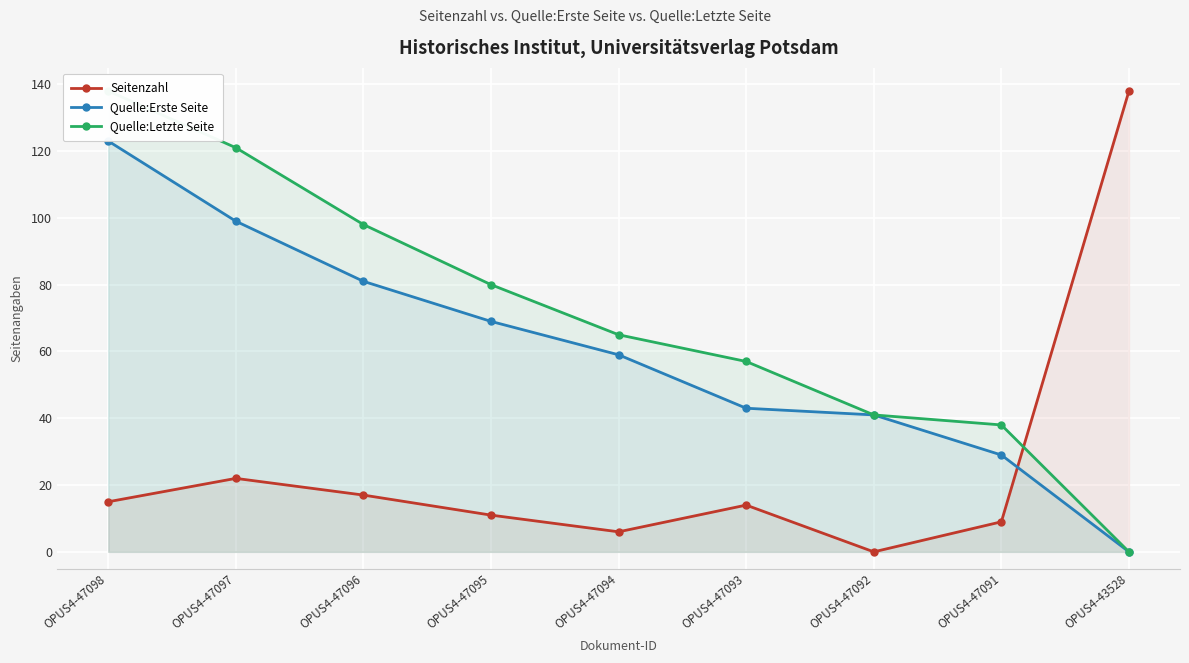

List the series in order of their peak value, lowest first.

Quelle:Erste Seite, Seitenzahl, Quelle:Letzte Seite